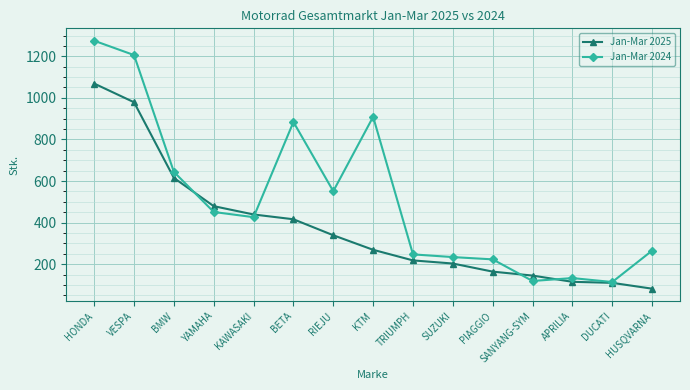

What is the label of the 3rd point from the left?

BMW